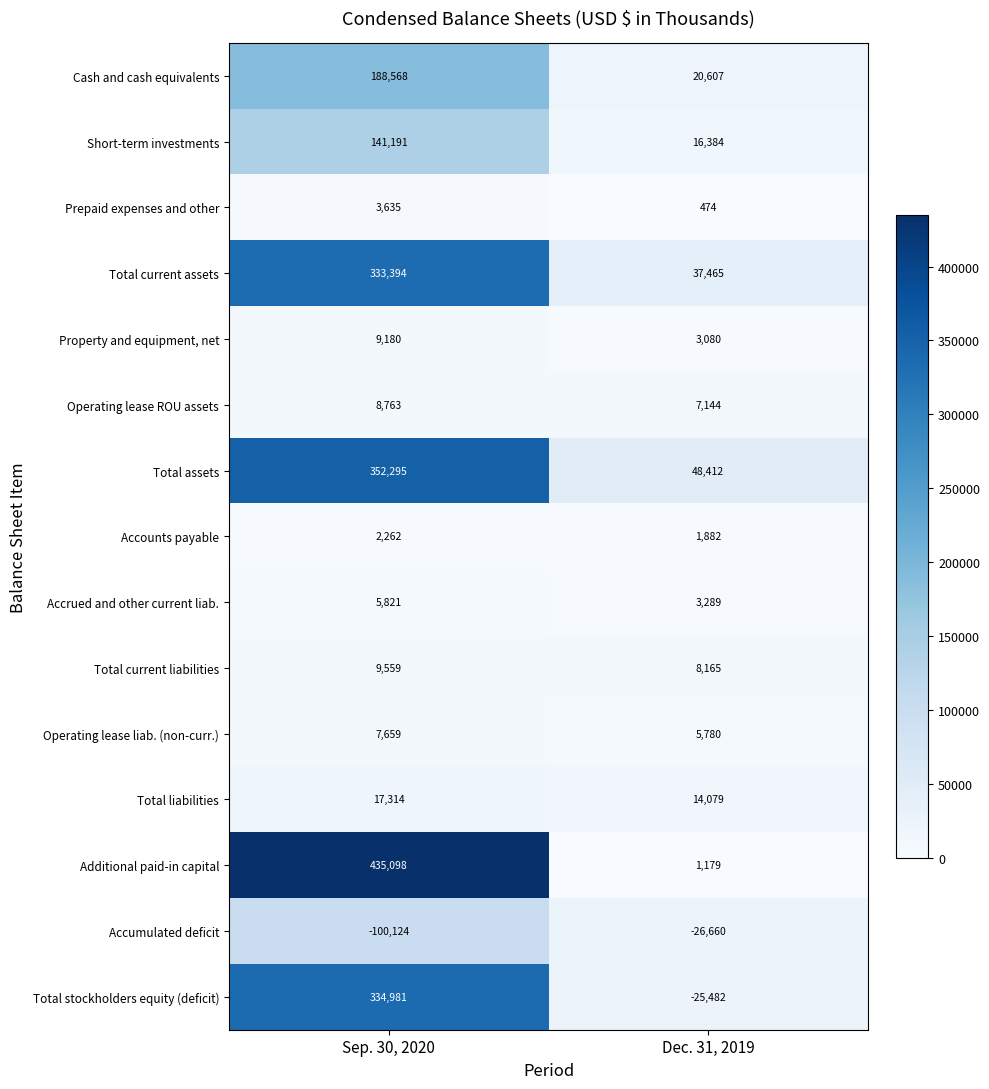

Reading left to right, list all the values displayed in this chart.

Cash and cash equivalents: 188568	20607
Short-term investments: 141191	16384
Prepaid expenses and other: 3635	474
Total current assets: 333394	37465
Property and equipment, net: 9180	3080
Operating lease ROU assets: 8763	7144
Total assets: 352295	48412
Accounts payable: 2262	1882
Accrued and other current liab.: 5821	3289
Total current liabilities: 9559	8165
Operating lease liab. (non-curr.): 7659	5780
Total liabilities: 17314	14079
Additional paid-in capital: 435098	1179
Accumulated deficit: -100124	-26660
Total stockholders equity (deficit): 334981	-25482